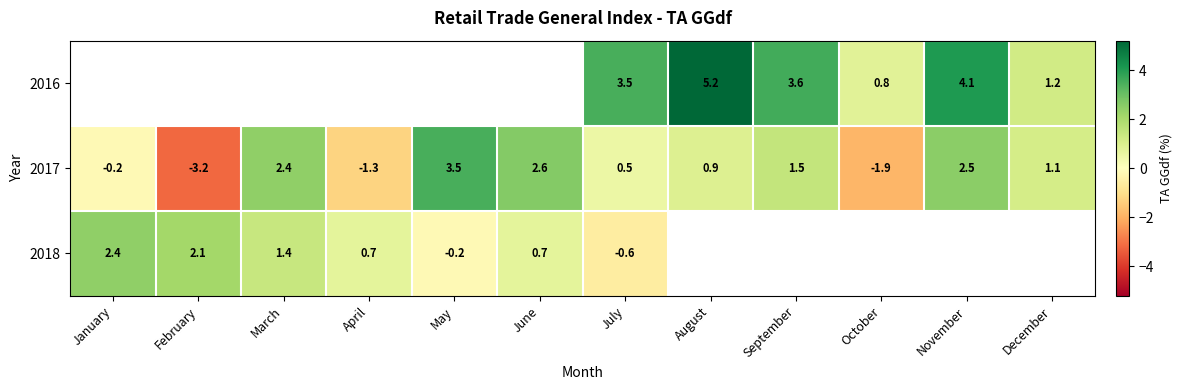

Rank the categories by 2017 value from highest to lowest.

May, June, November, March, September, December, August, July, January, April, October, February